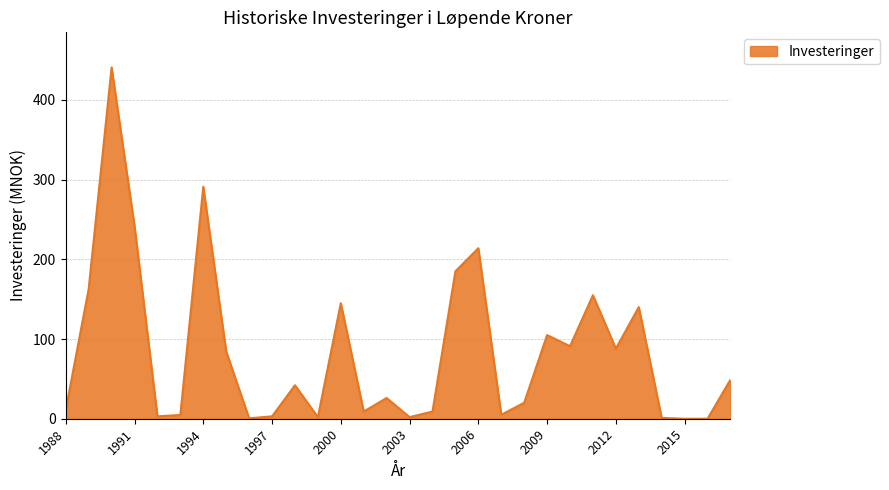

What is the difference between the maximum and minimum values?

440.8